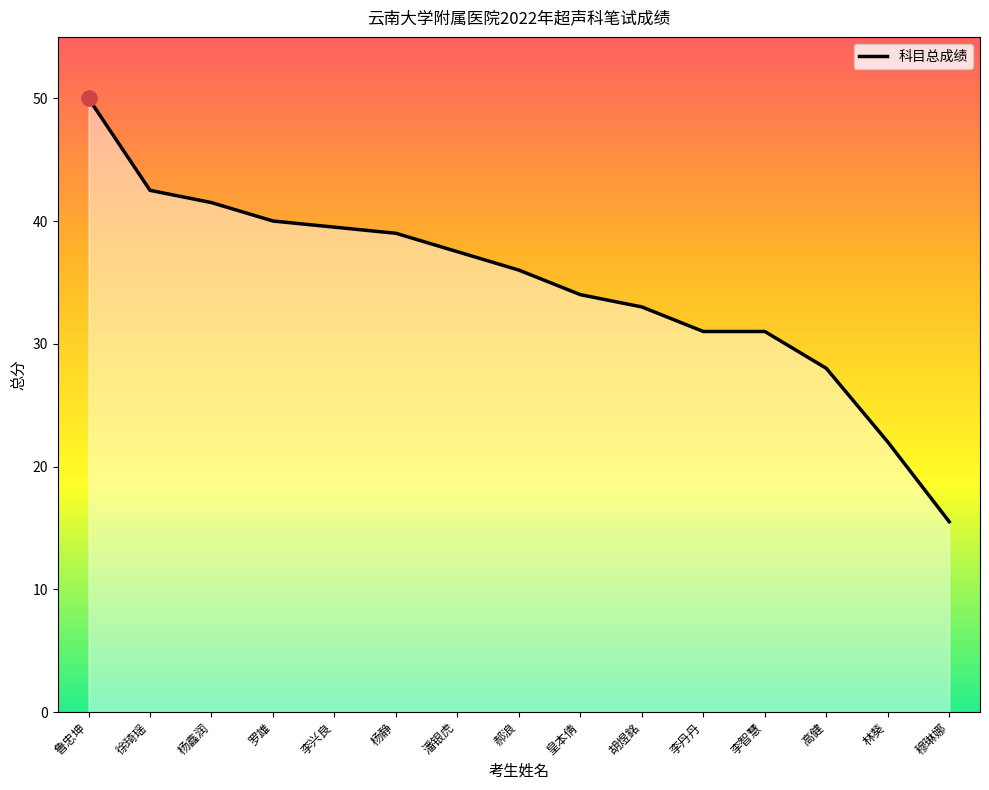

Approximately how many times larger is the value at 李丹丹 compared to 高健?

1.1